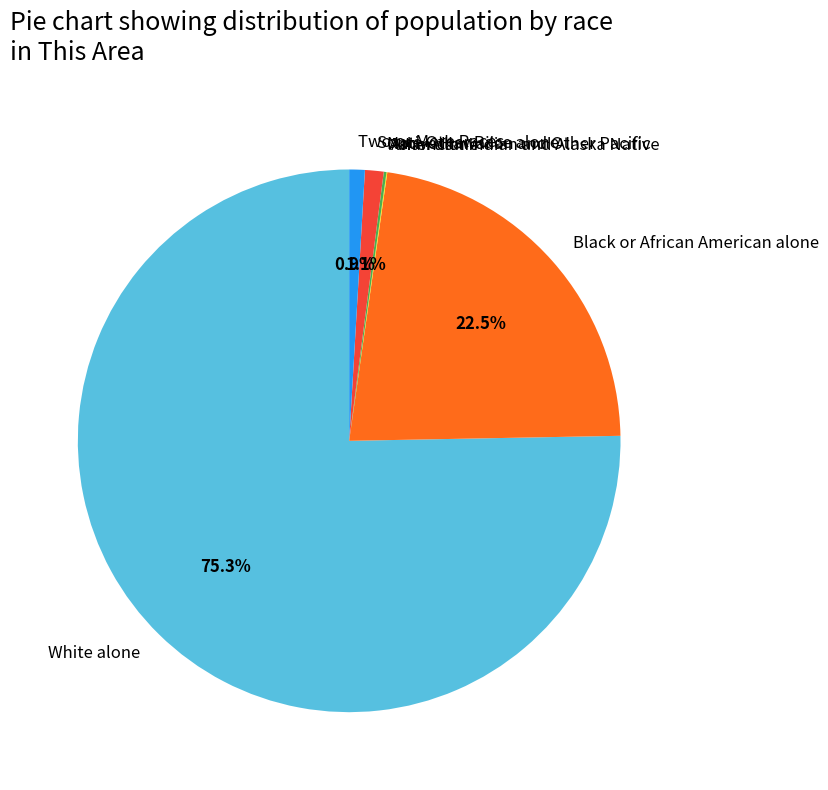

Between Black or African American alone and White alone, which is larger?

White alone